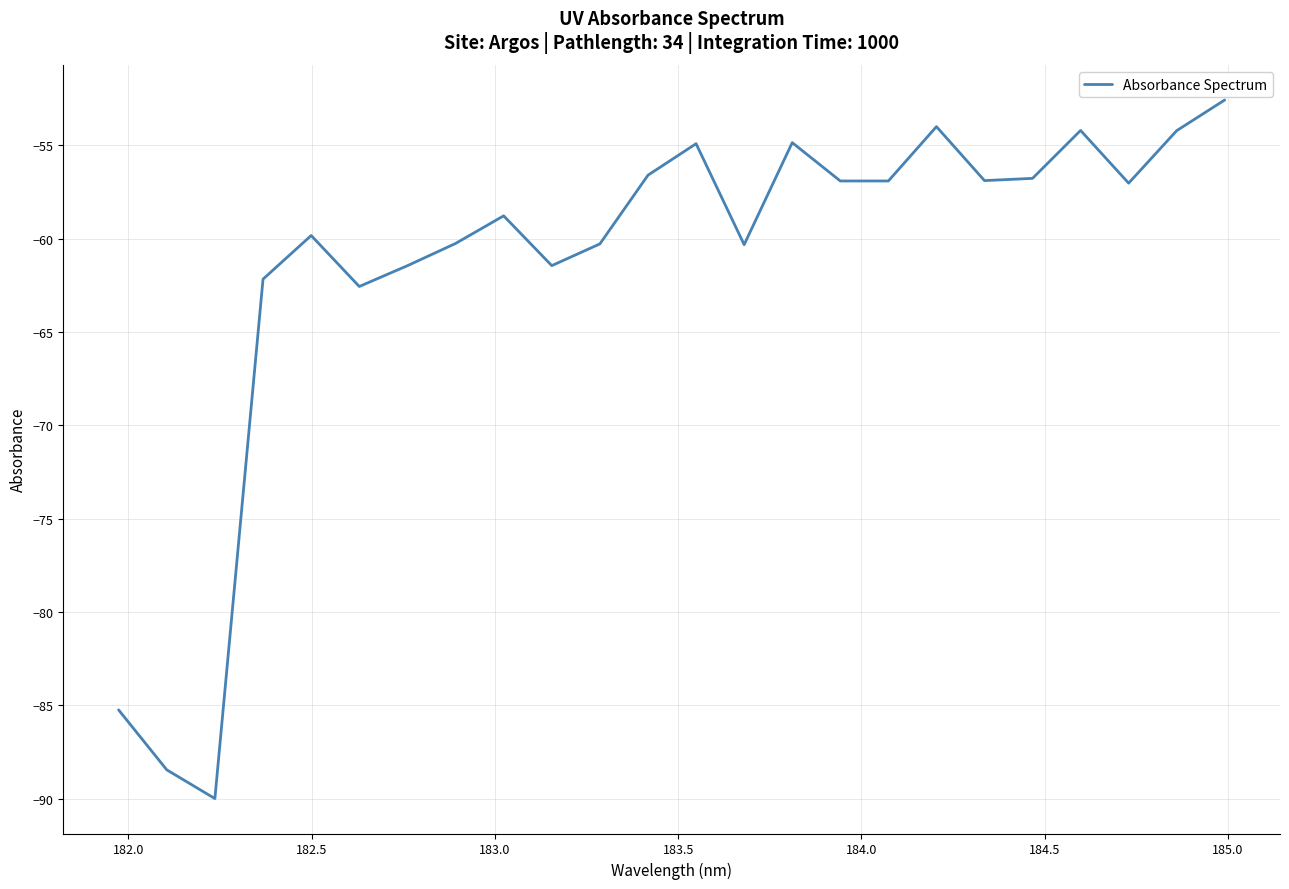

What is the average value?

-61.5